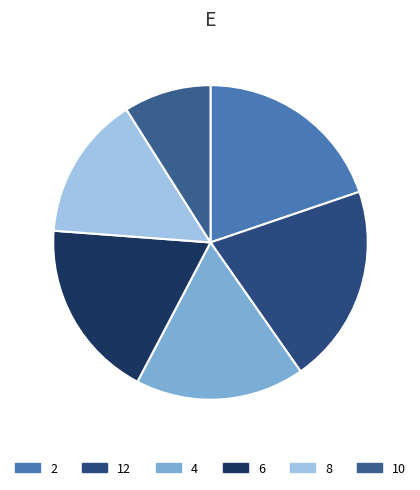

To the nearest percent, what is the average slice percentage?

17%